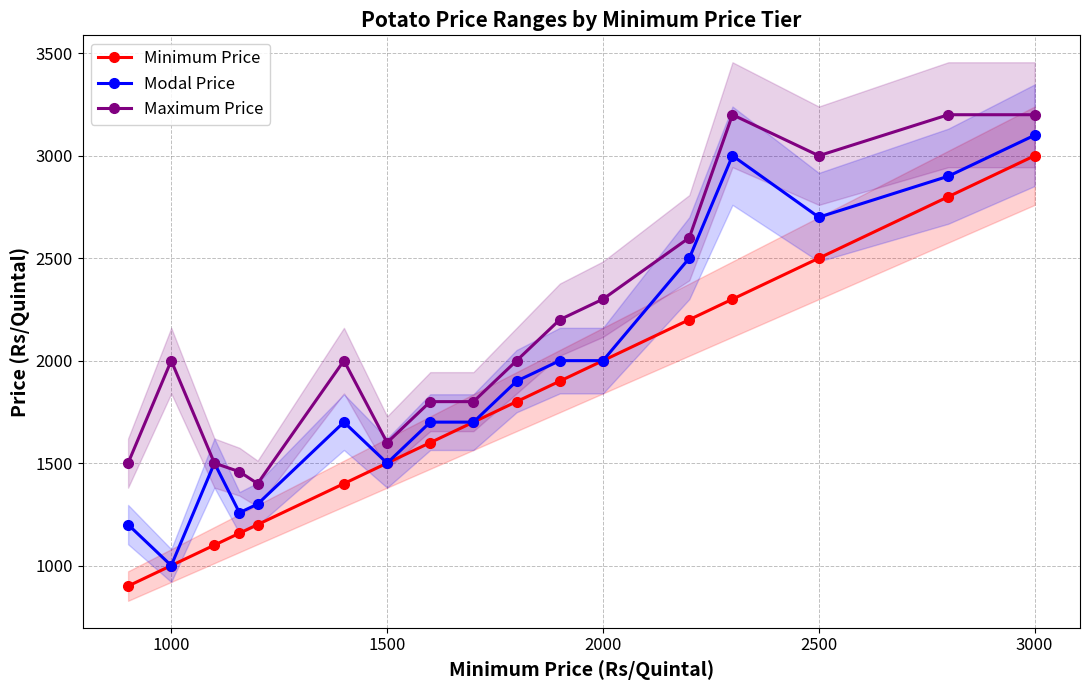

True or false: Modal Price and Minimum Price intersect in this chart.

False